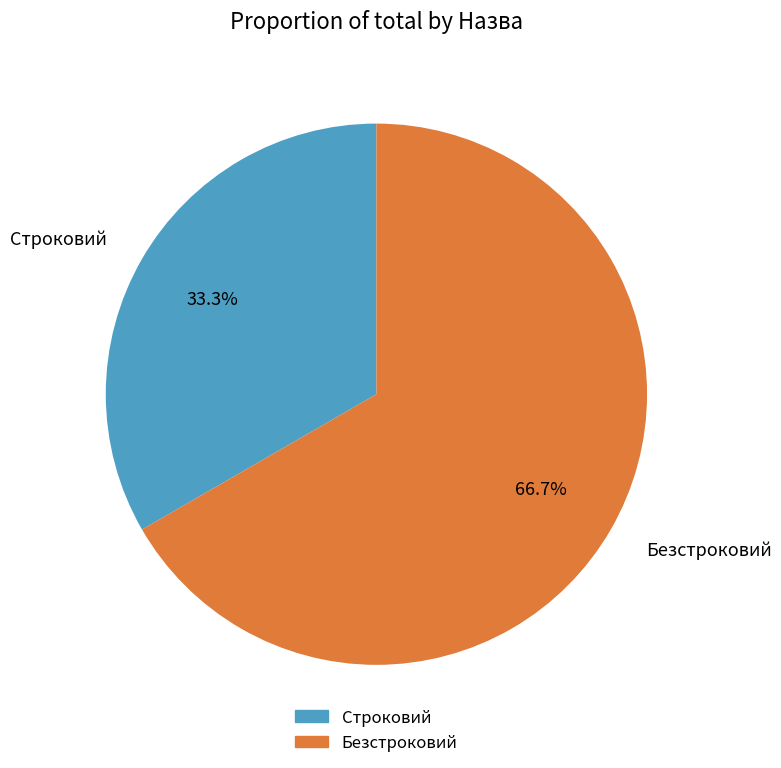

Rank the categories by value from lowest to highest.

Строковий, Безстроковий